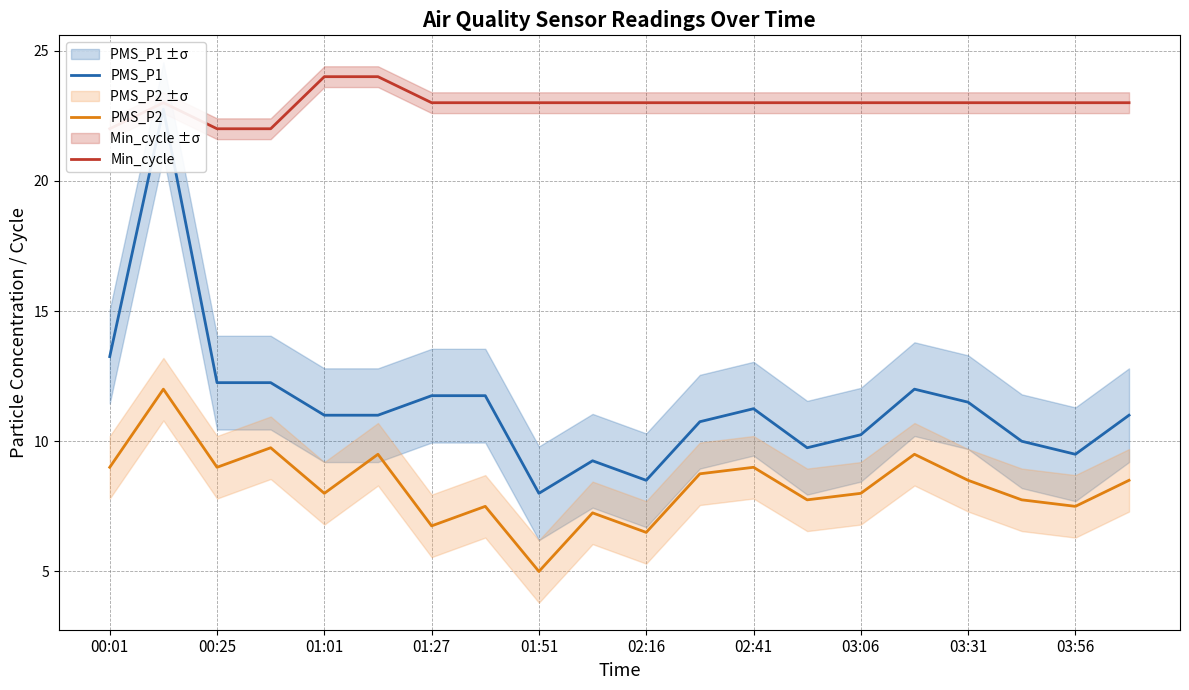

The PMS_P2 series shows 8.0 at 01:01. True or false?

True